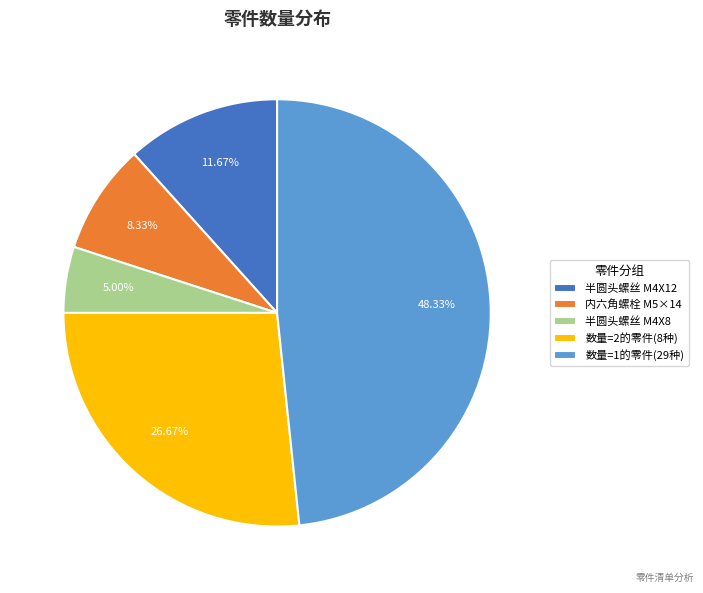

Rank the categories by value from lowest to highest.

半圆头螺丝 M4X8, 内六角螺栓 M5×14, 半圆头螺丝 M4X12, 数量=2的零件(8种), 数量=1的零件(29种)